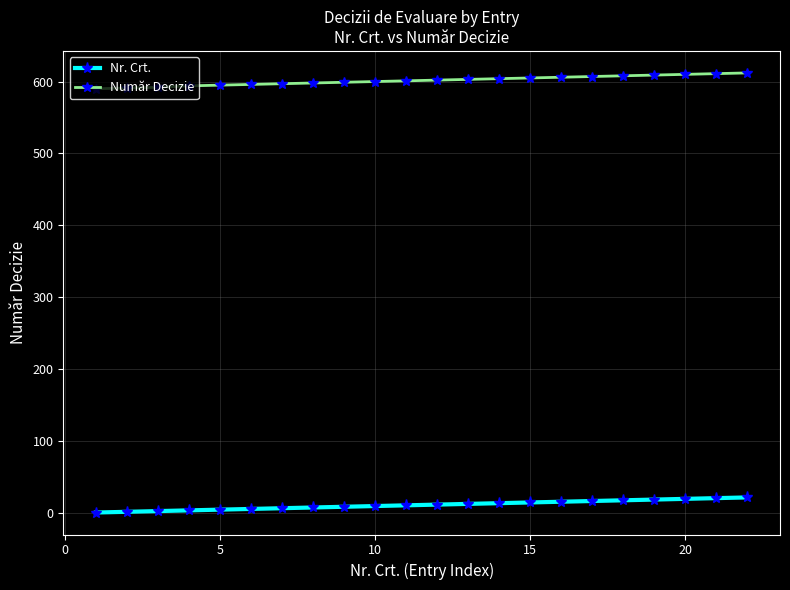

What is the highest value of the Număr Decizie series?

612